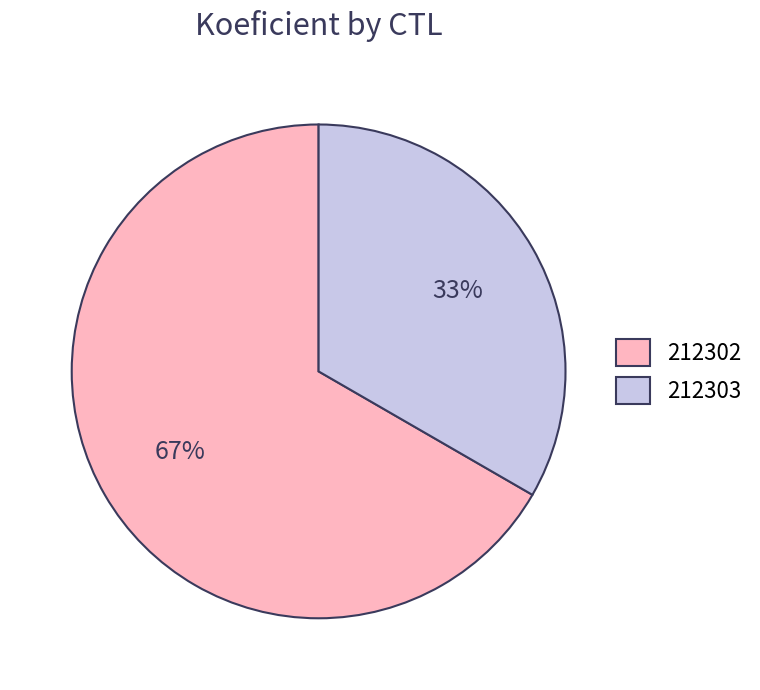

To the nearest percent, what is the average slice percentage?

50%